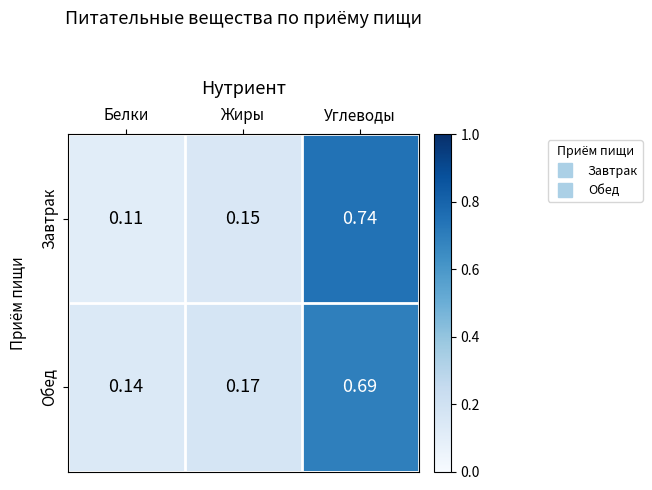

At which label does Обед reach its minimum?

Белки